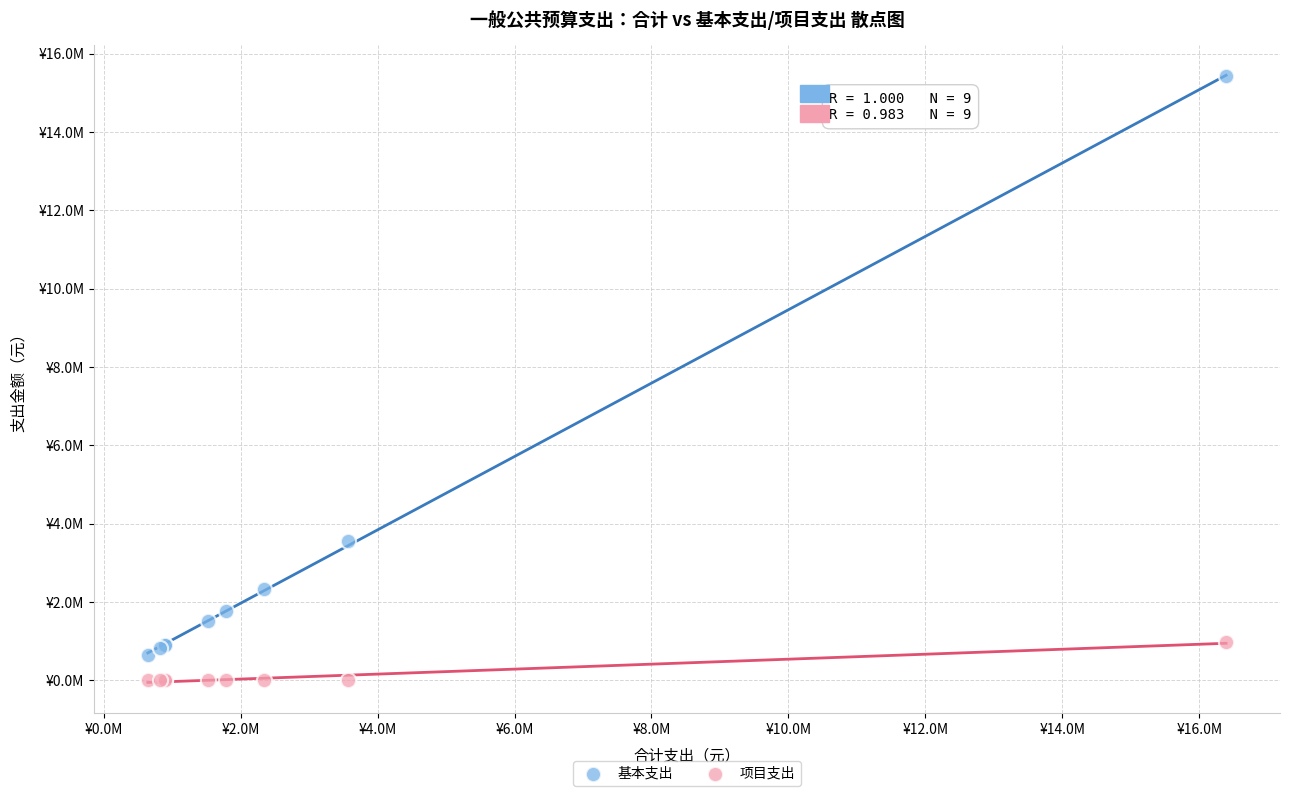

What are all the series names shown in the legend?

基本支出, 项目支出